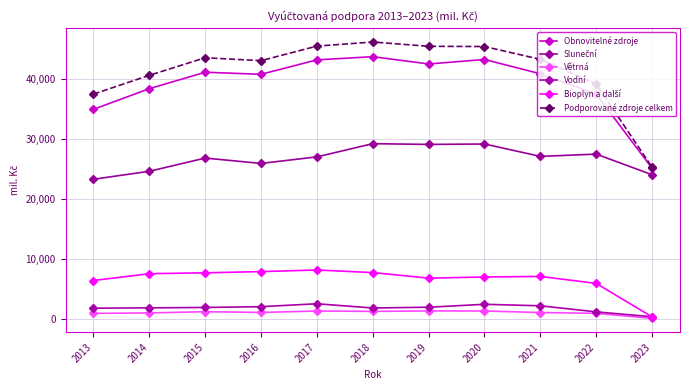

The Obnovitelné zdroje series shows 40841 at 2021. True or false?

True